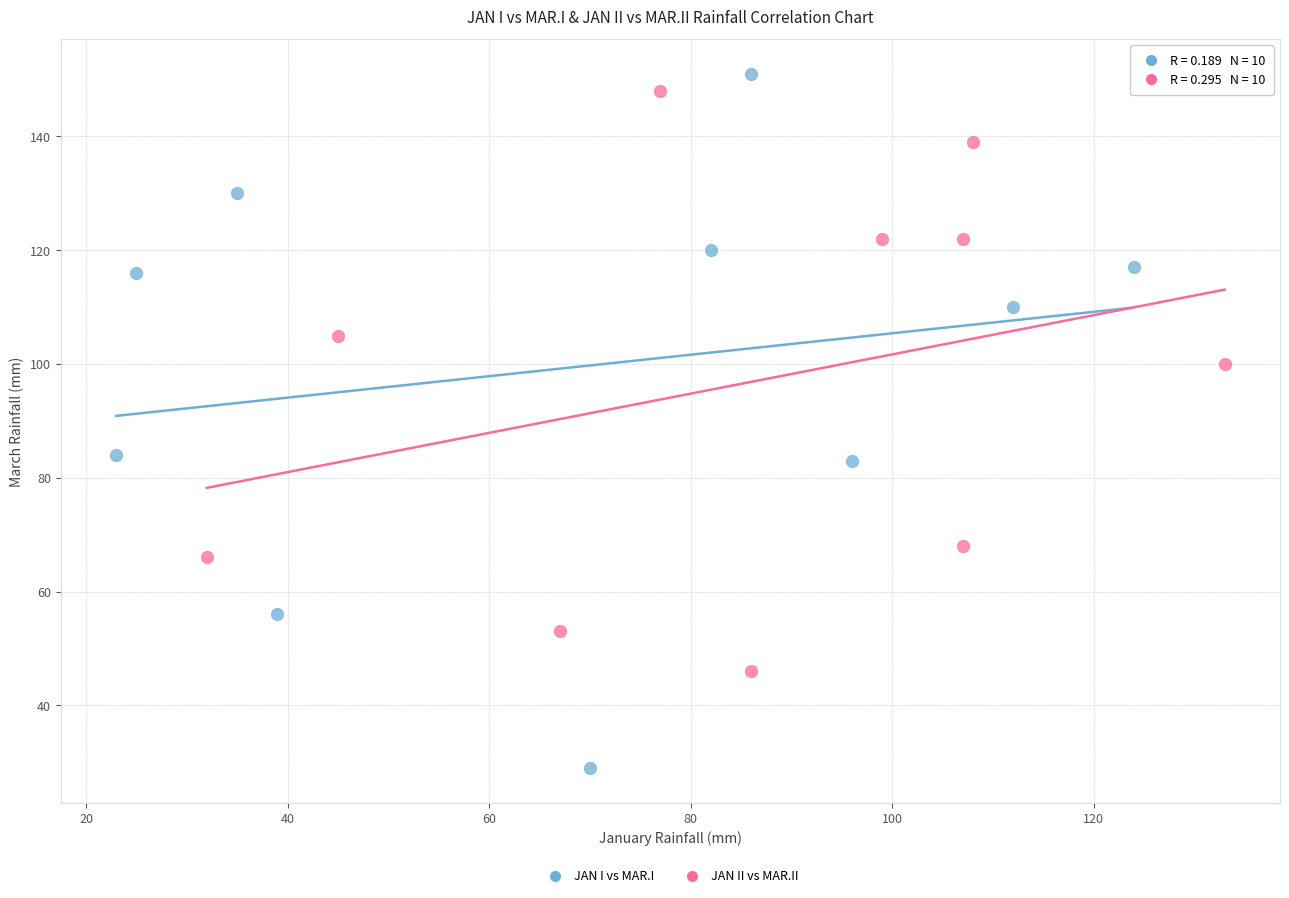

Which series has the widest spread of Y values?

JAN I vs MAR.I